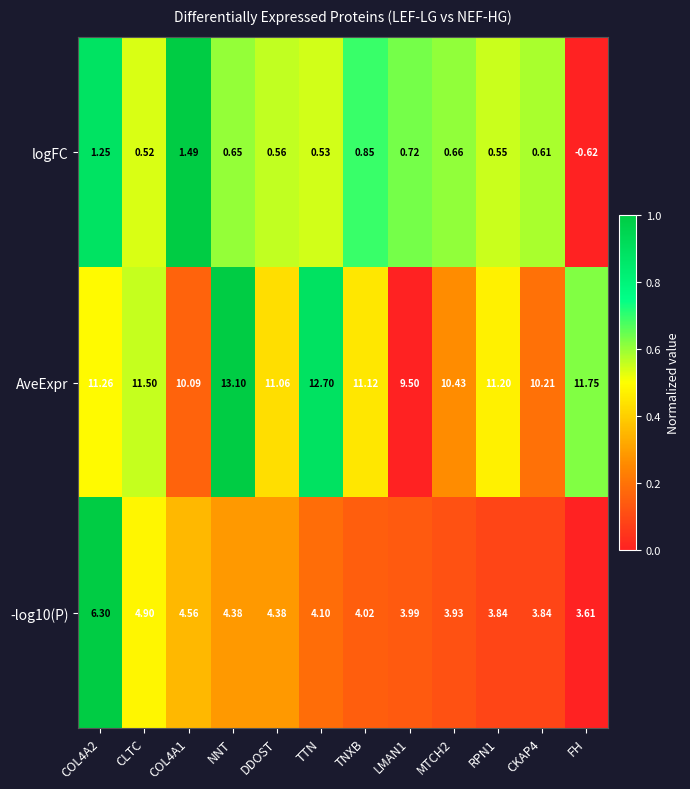

Rank the series by their average value, from lowest to highest.

logFC, -log10(P), AveExpr